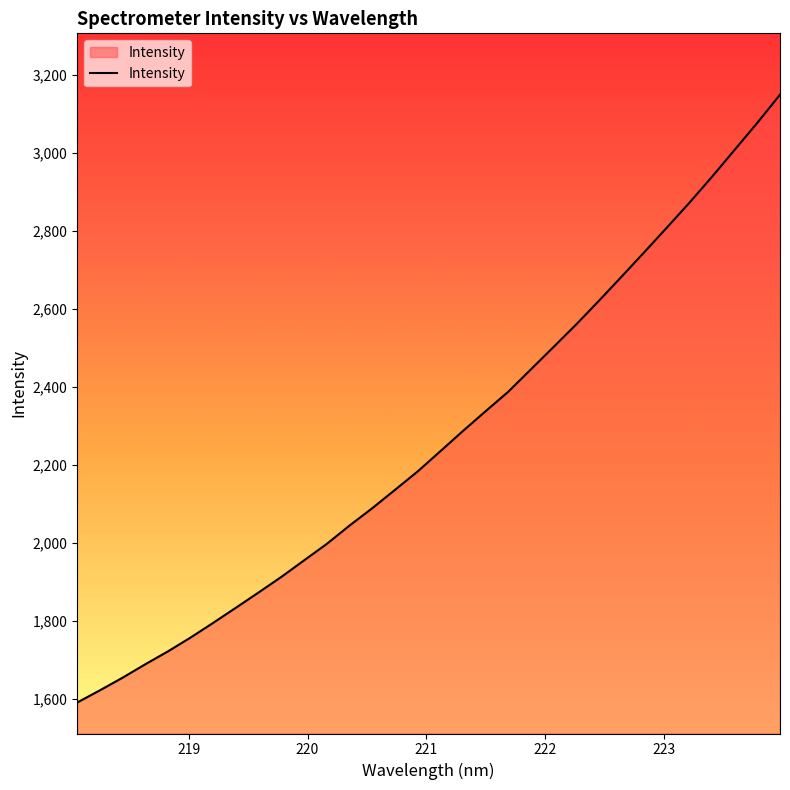

What is the smallest value displayed?

1589.8